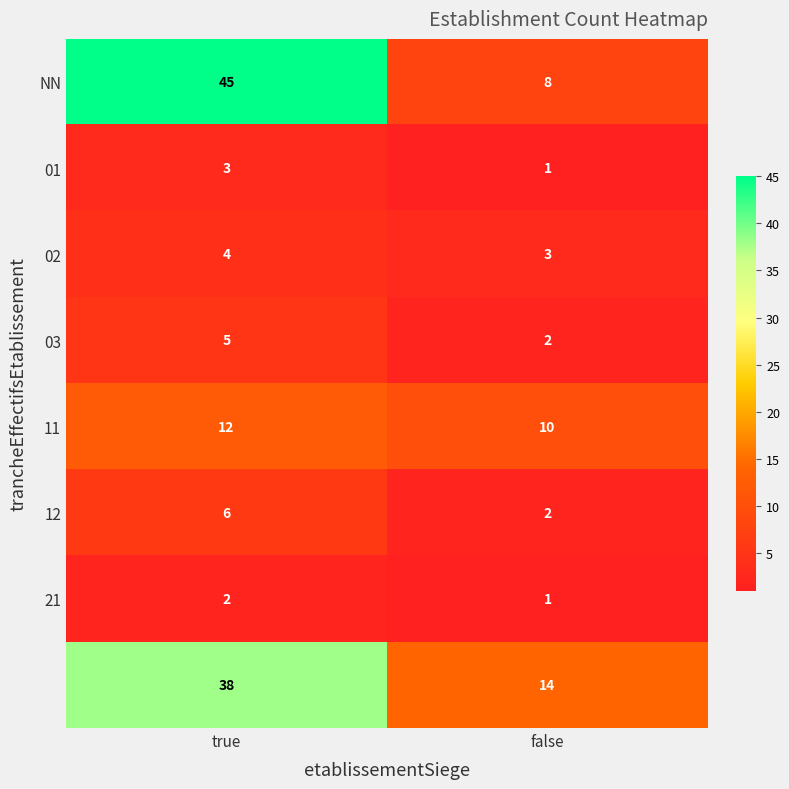

At which category is the sum across all series the highest?

true